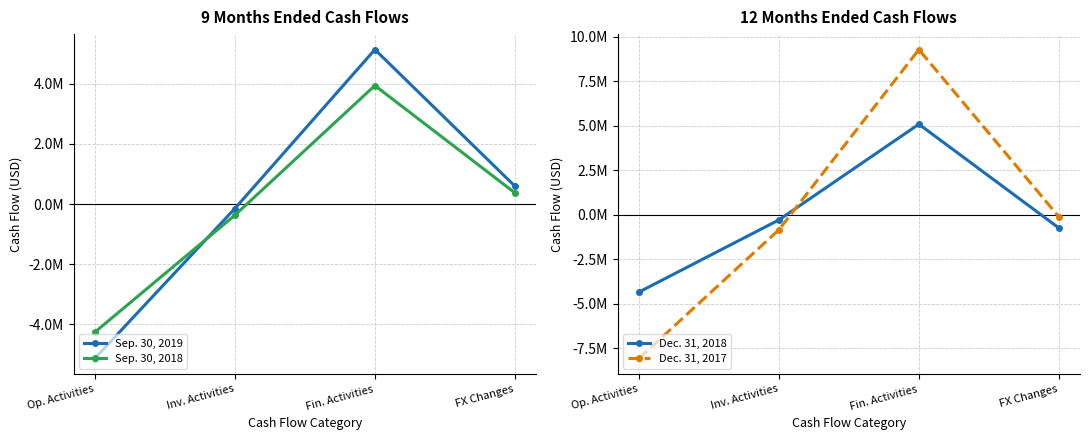

After their last crossing, which series has the higher values: Dec. 31, 2018 or Dec. 31, 2017?

Dec. 31, 2017